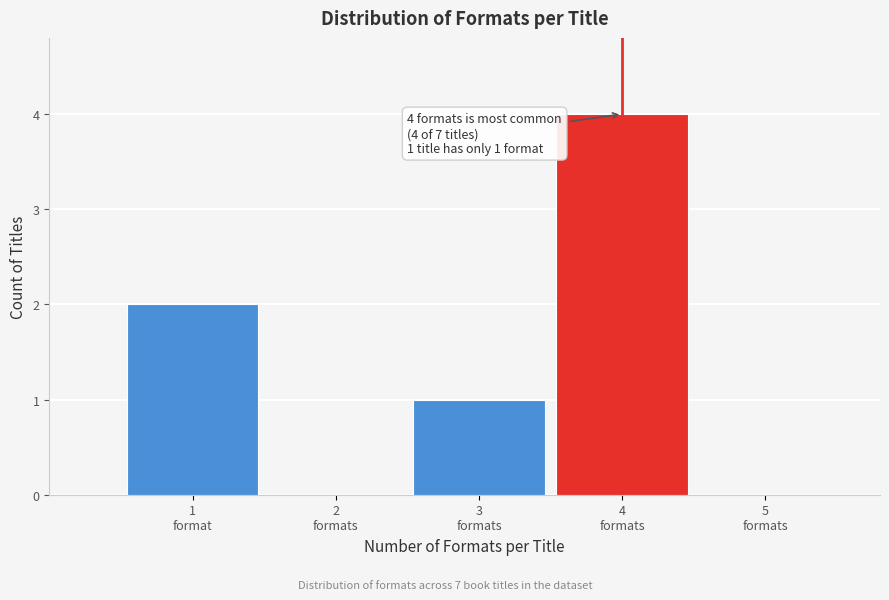

What is the sum of all values?

7